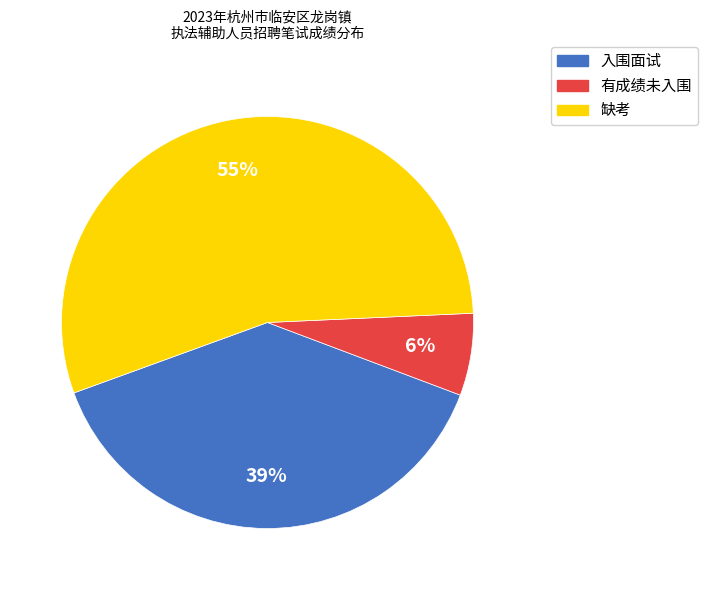

Is the sum of 缺考 and 入围面试 greater than half?

Yes